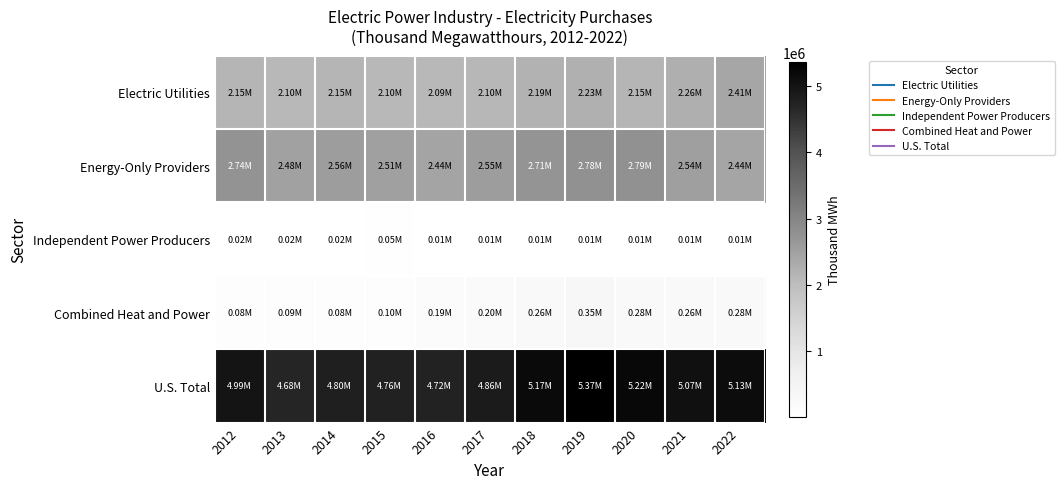

At which category is the sum across all series the highest?

2019